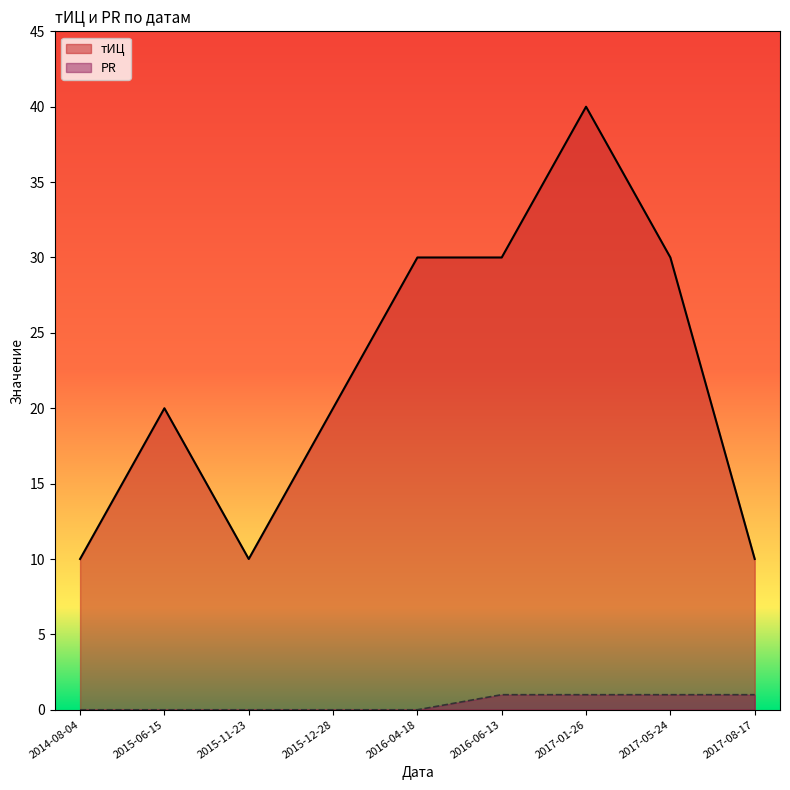

What is the difference between the second highest and second lowest values in the тИЦ series?

20